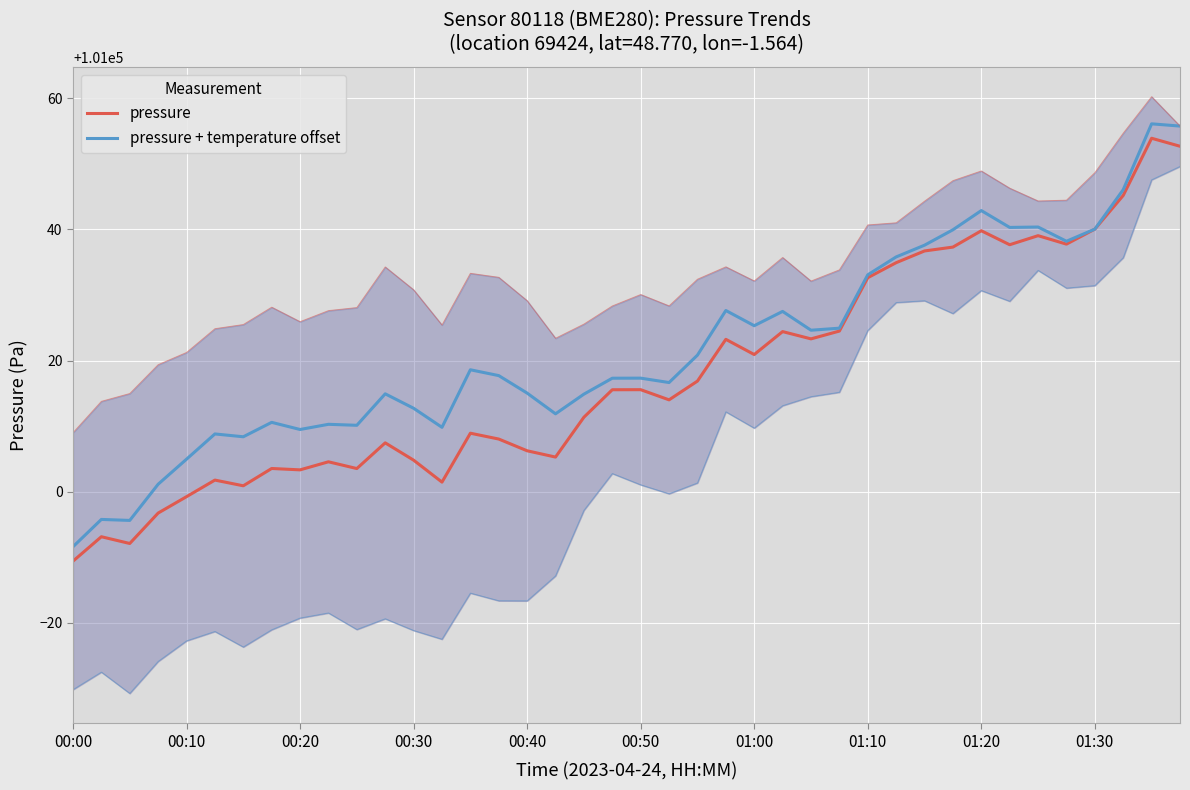

What is the sum of all pressure + temperature offset values?

4040870.2